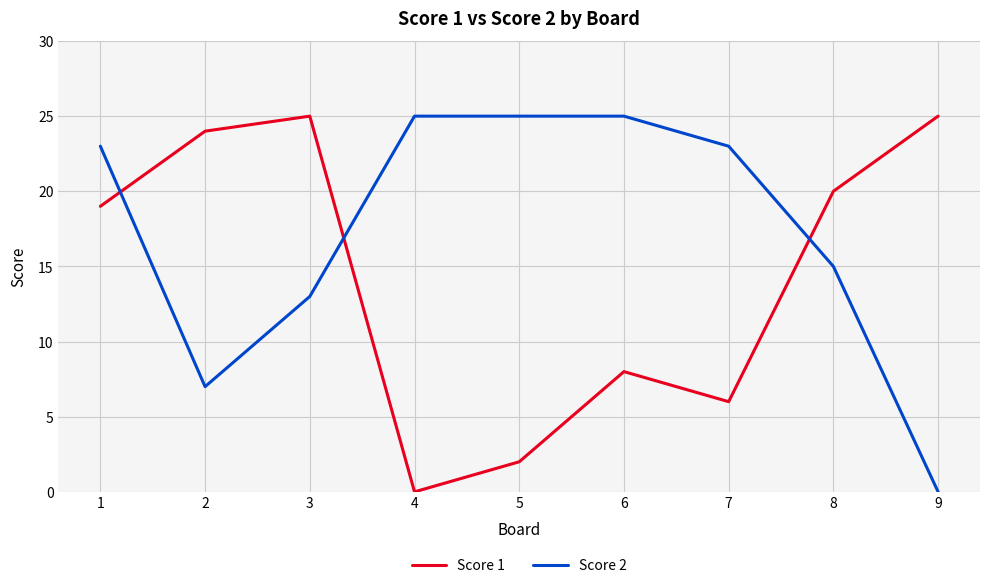

How many lines are shown in the chart?

2